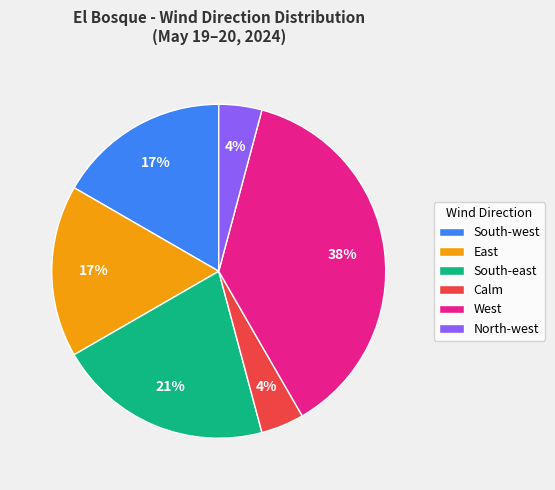

How many segments does this pie chart have?

6